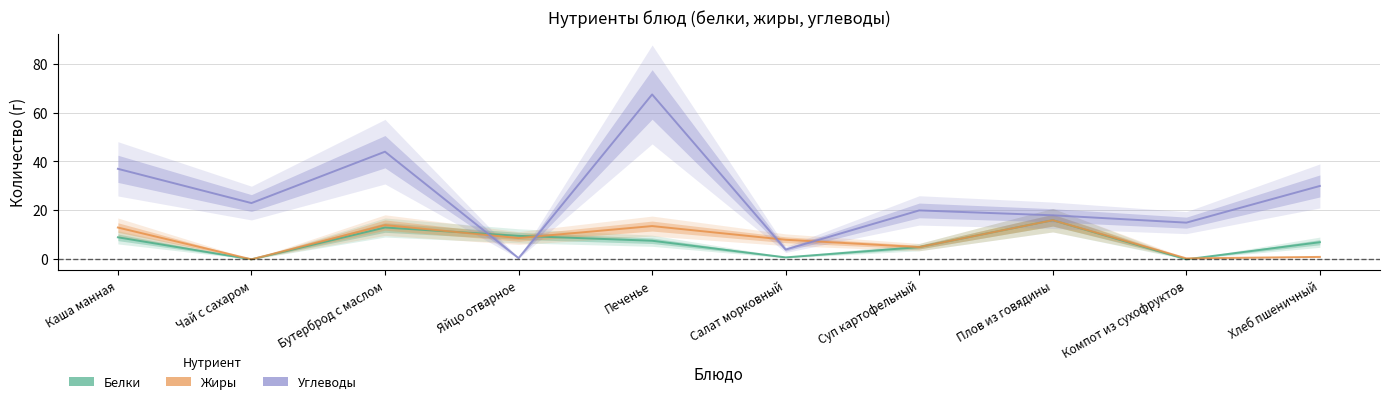

At which label is Углеводы closest to 33?

Хлеб пшеничный